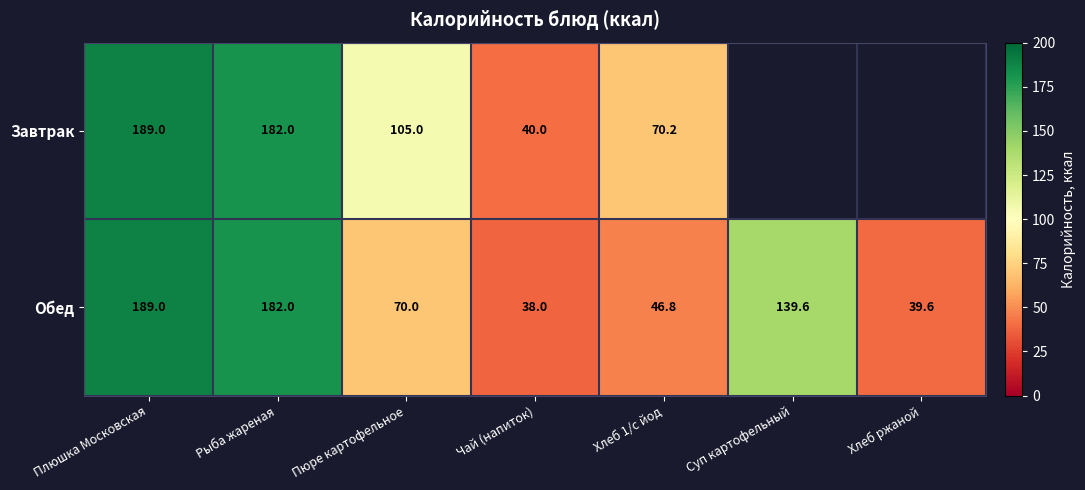

Rank the series at Чай (напиток) from highest to lowest value.

Завтрак, Обед